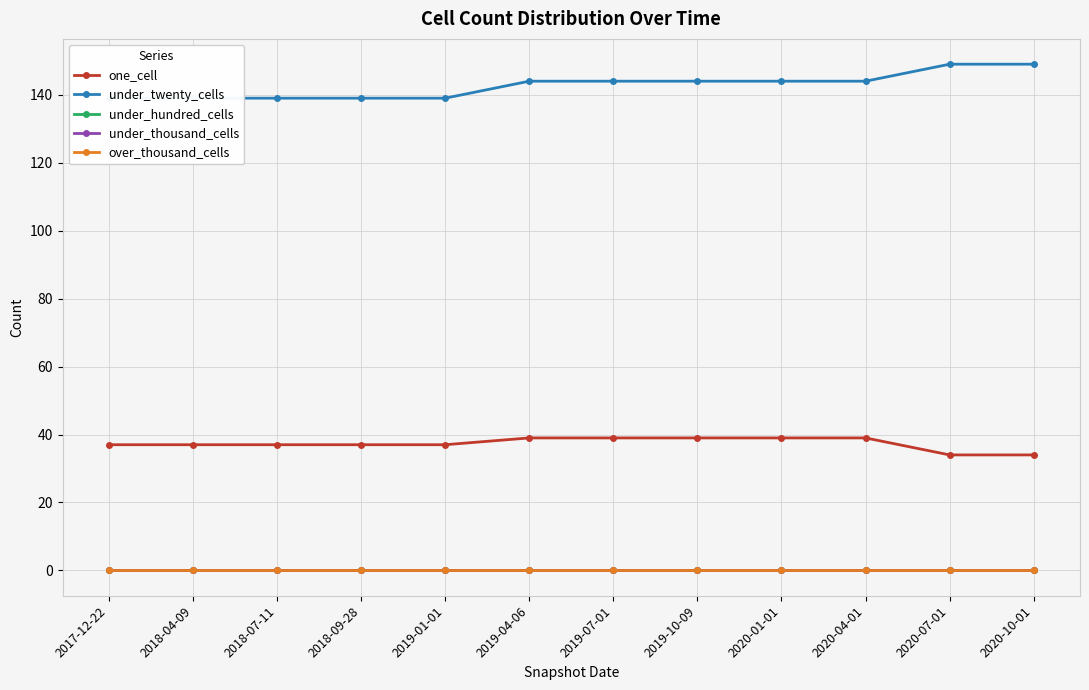

Where does the one_cell series first go above 37?

2019-04-06